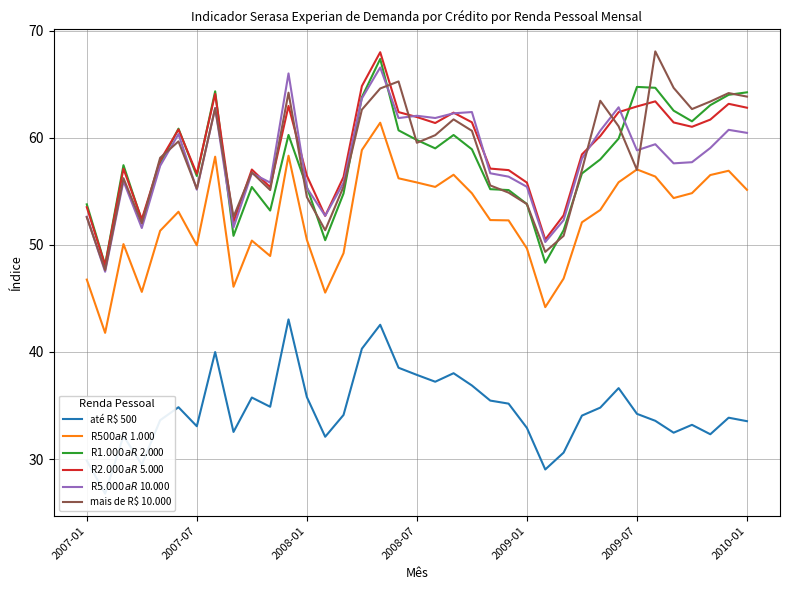

Read the R$ 5.000 a R$ 10.000 value at 2009-01.

55.4